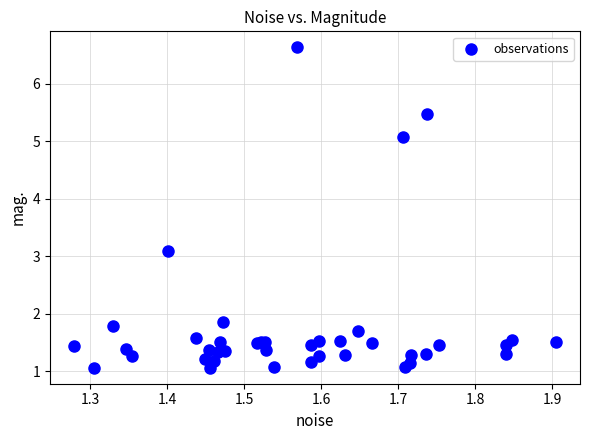

What Y value in the scatter plot is closest to 3?

3.1